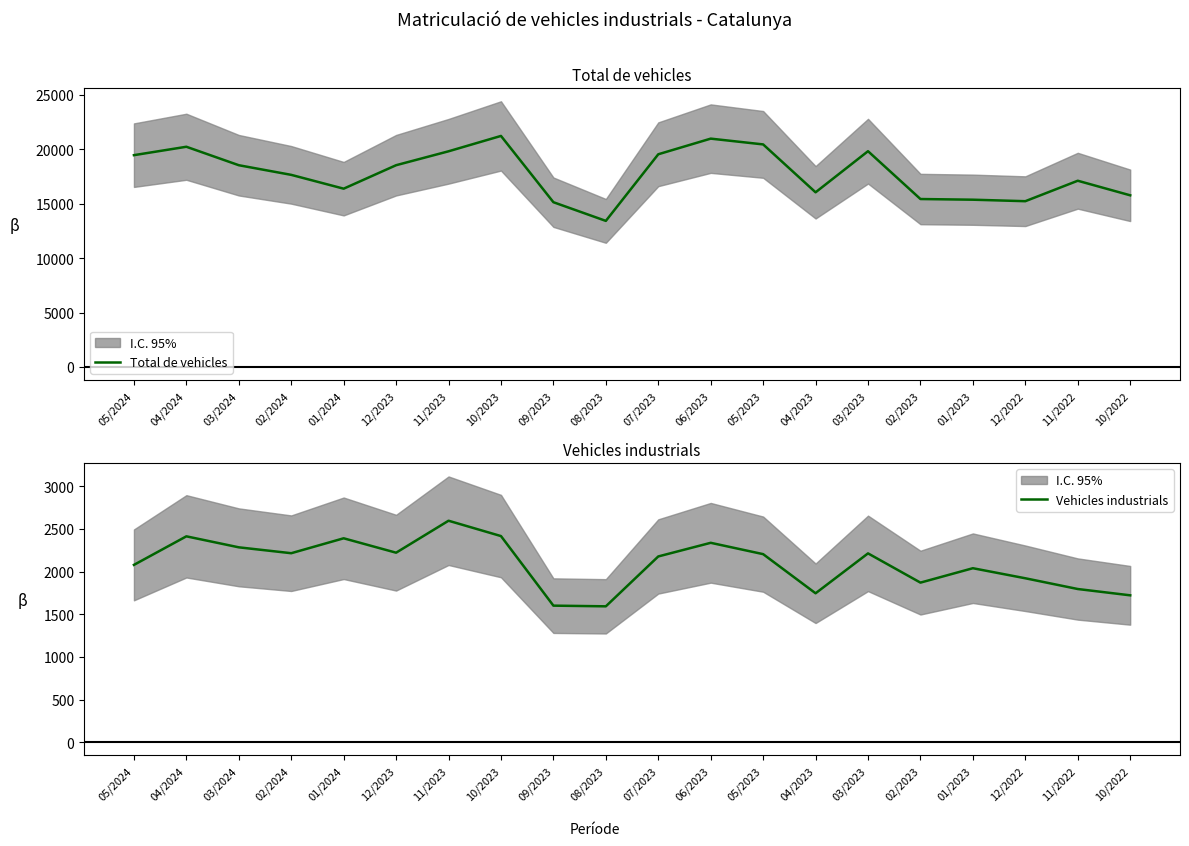

True or false: Vehicles industrials and Total de vehicles intersect in this chart.

False